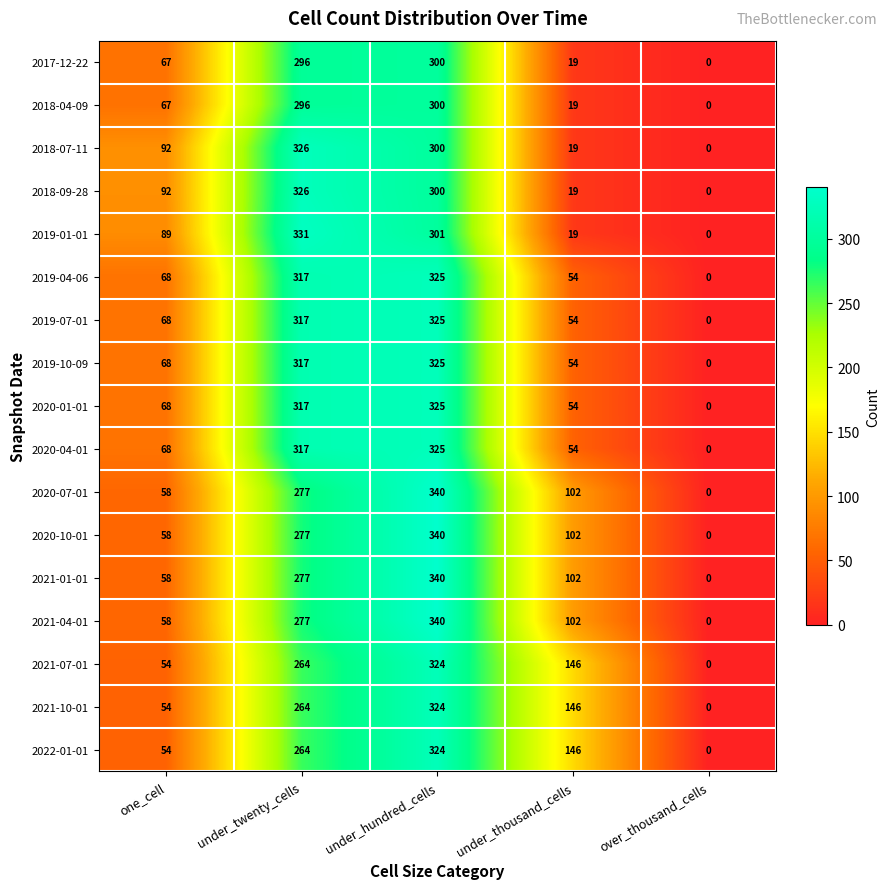

Is it true that 2020-10-01 equals 340 at under_hundred_cells?

True